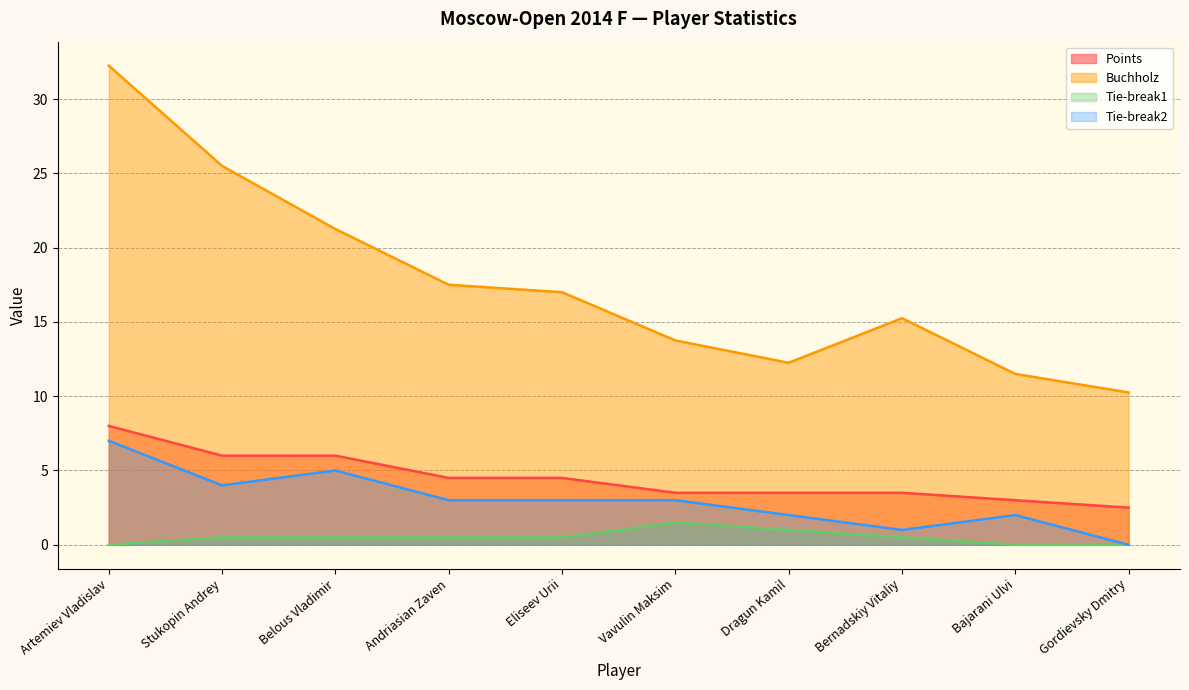

What is the sum of all Tie-break2 values?

30.0